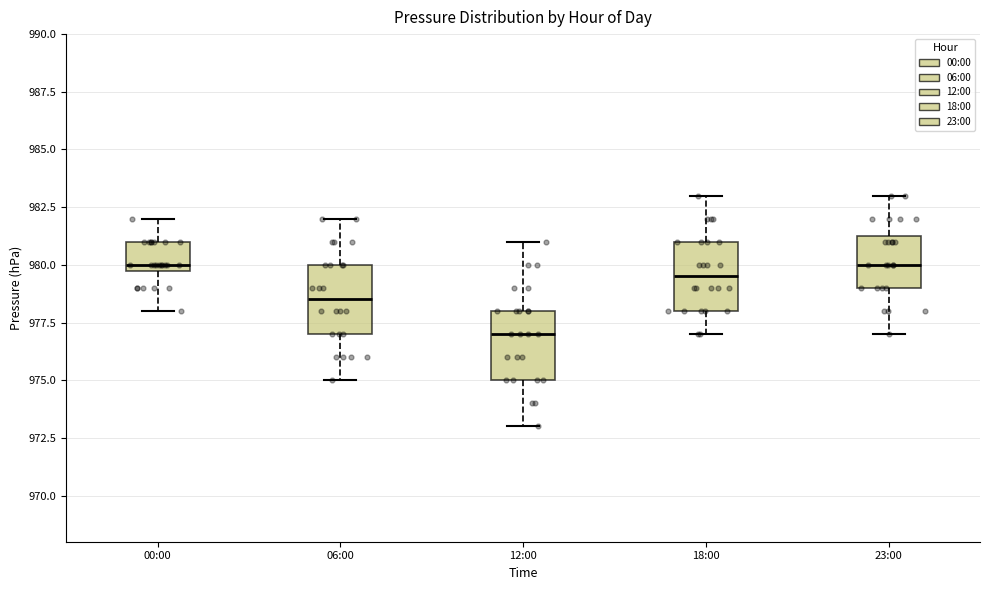

Where does the lower whisker of the box for 00:00 end on the y-axis? The values are not printed on the chart, so give them approximately, as read against the axis.

978.0